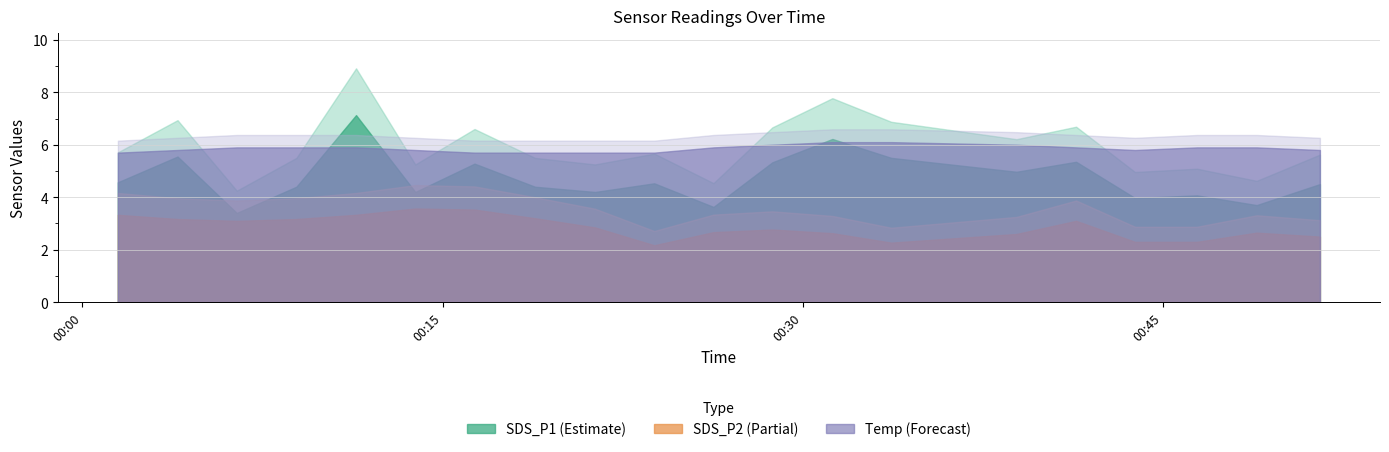

How many data points does each series have?

20